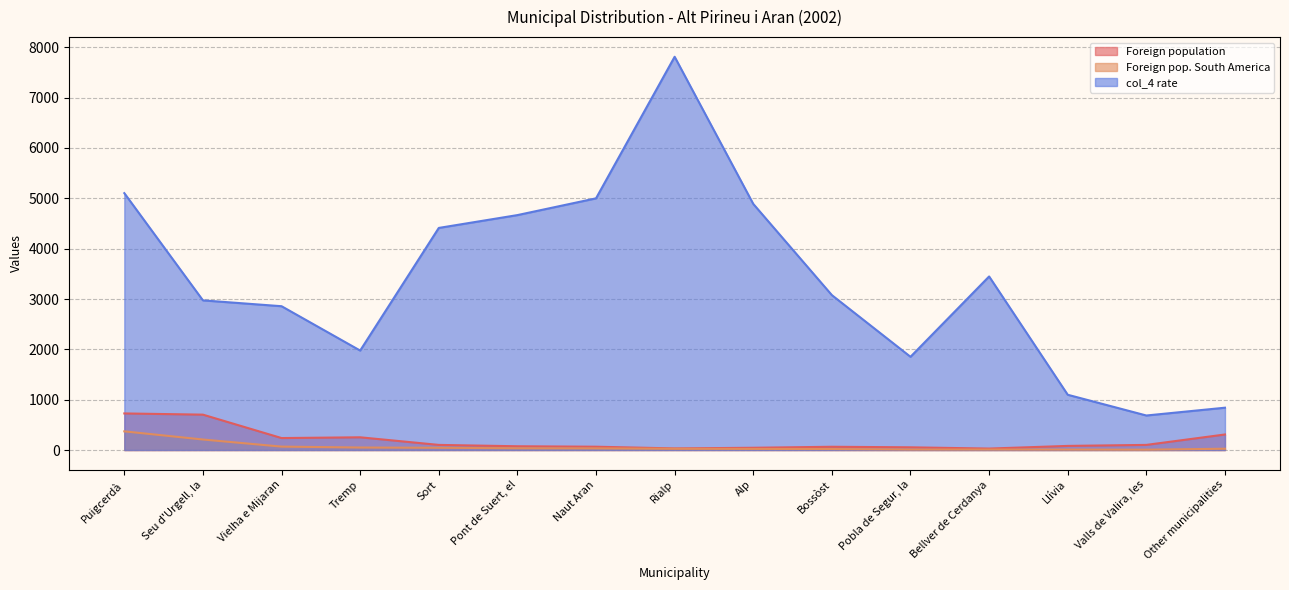

At which category does the chart reach its minimum across all series?

Valls de Valira, les